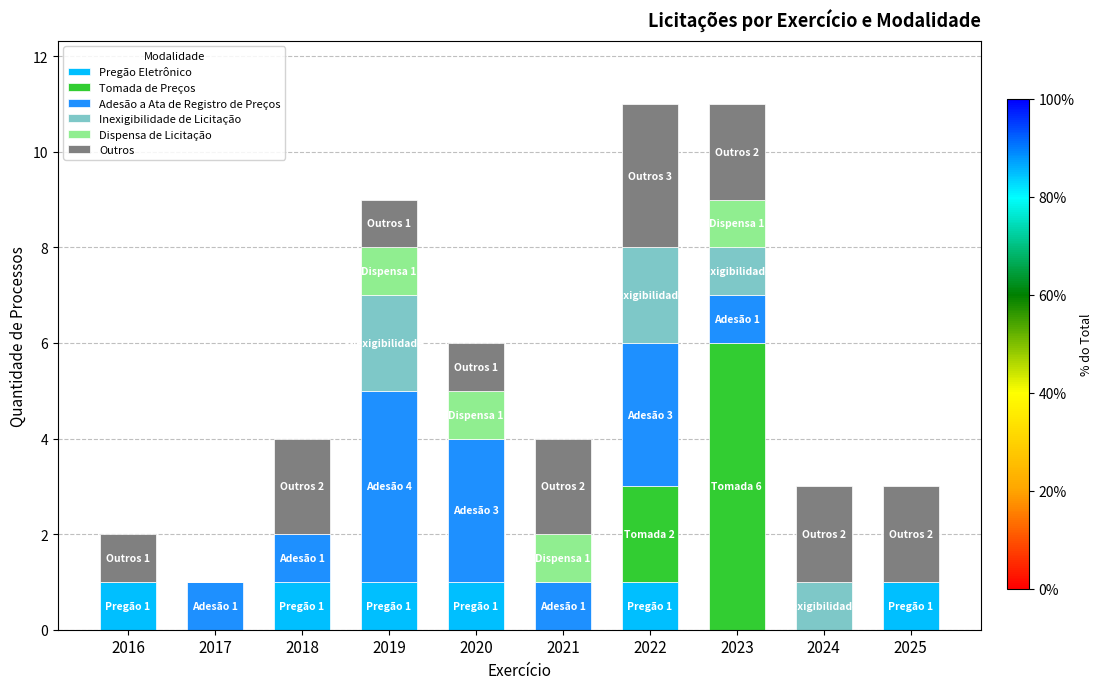

What is the total value across all series at 2024?

3